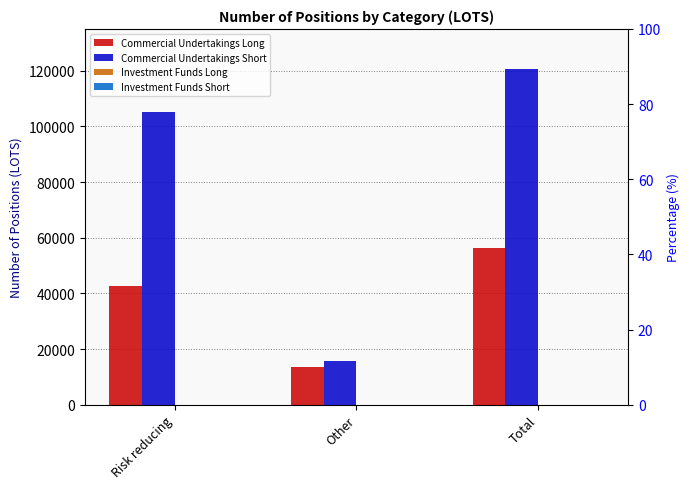

What position from the right is Risk reducing?

3